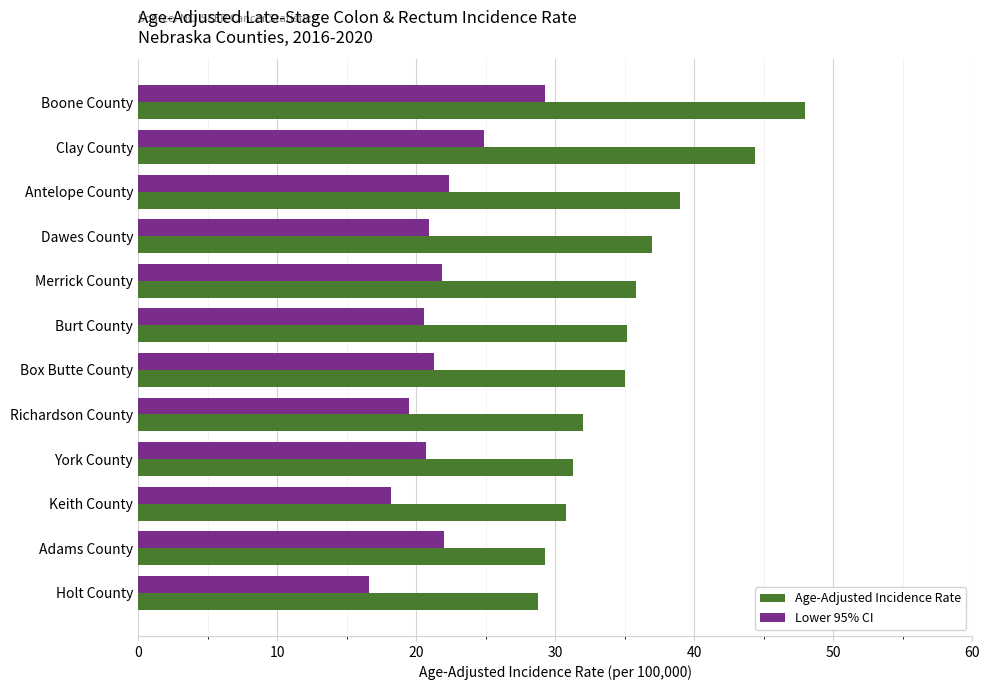

Is the value of Lower 95% CI at York County greater than the value of Age-Adjusted Incidence Rate at York County?

No